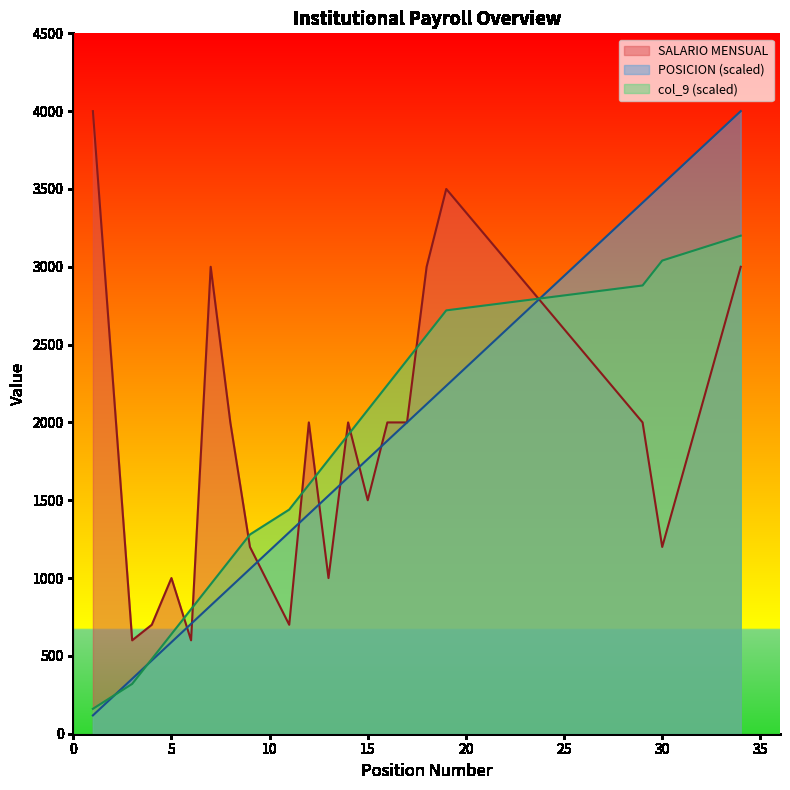

Reading left to right, list all the values displayed in this chart.

POSICION: 117.6	352.9	470.6	588.2	705.9	823.5	941.2	1058.8	1294.1	1411.8	1529.4	1647.1	1764.7	1882.4	2000.0	2117.6	2235.3	3411.8	3529.4	4000.0
SALARIO MENSUAL: 4000.0	600.0	700.0	1000.0	600.0	3000.0	2000.0	1200.0	700.0	2000.0	1000.0	2000.0	1500.0	2000.0	2000.0	3000.0	3500.0	2000.0	1200.0	3000.0
col_9: 160.0	320.0	480.0	640.0	800.0	960.0	1120.0	1280.0	1440.0	1600.0	1760.0	1920.0	2080.0	2240.0	2400.0	2560.0	2720.0	2880.0	3040.0	3200.0